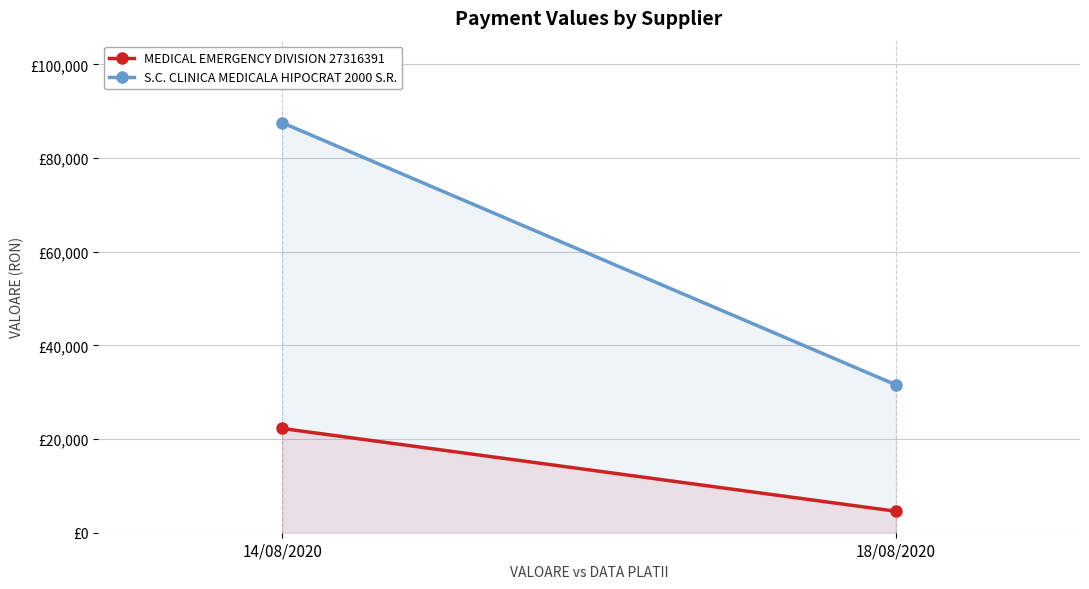

How many lines are shown in the chart?

2